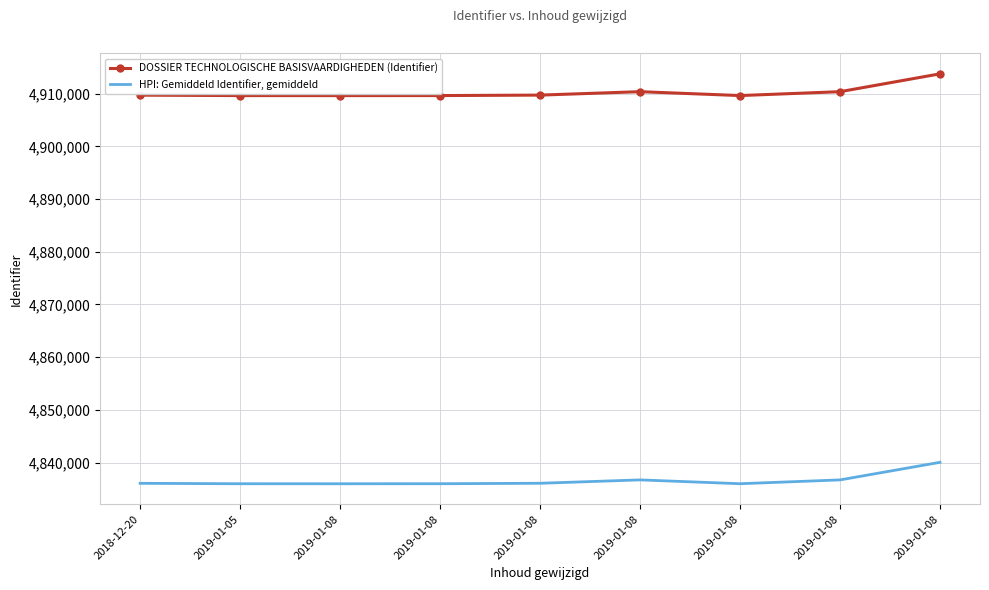

What are all the series names shown in the legend?

DOSSIER TECHNOLOGISCHE BASISVAARDIGHEDEN (Identifier), HPI: Gemiddeld Identifier, gemiddeld